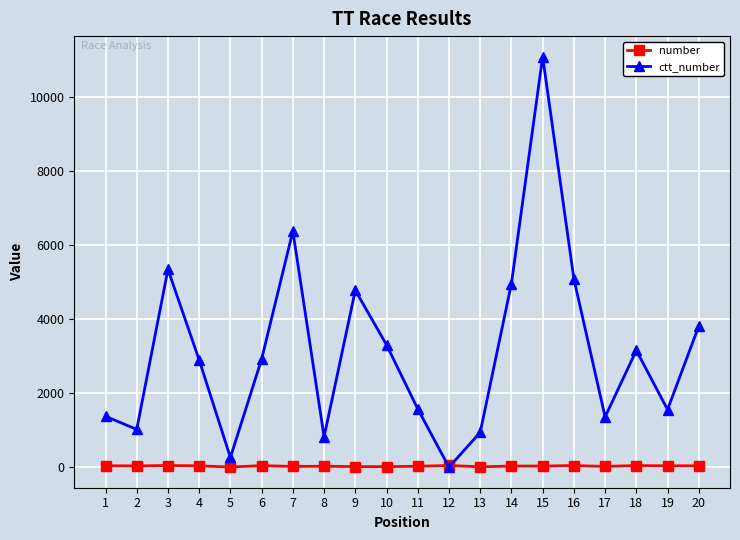

Is this an area chart (filled region under the line)?

No